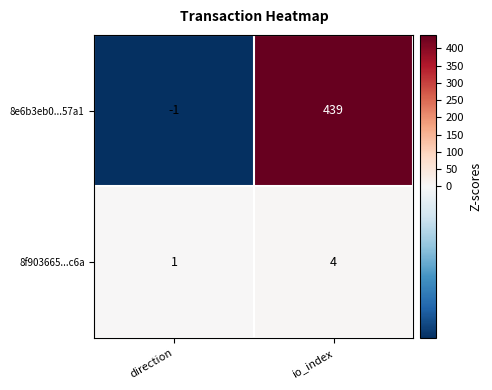

Is it true that 8e6b3eb0...57a1 equals 439 at io_index?

True